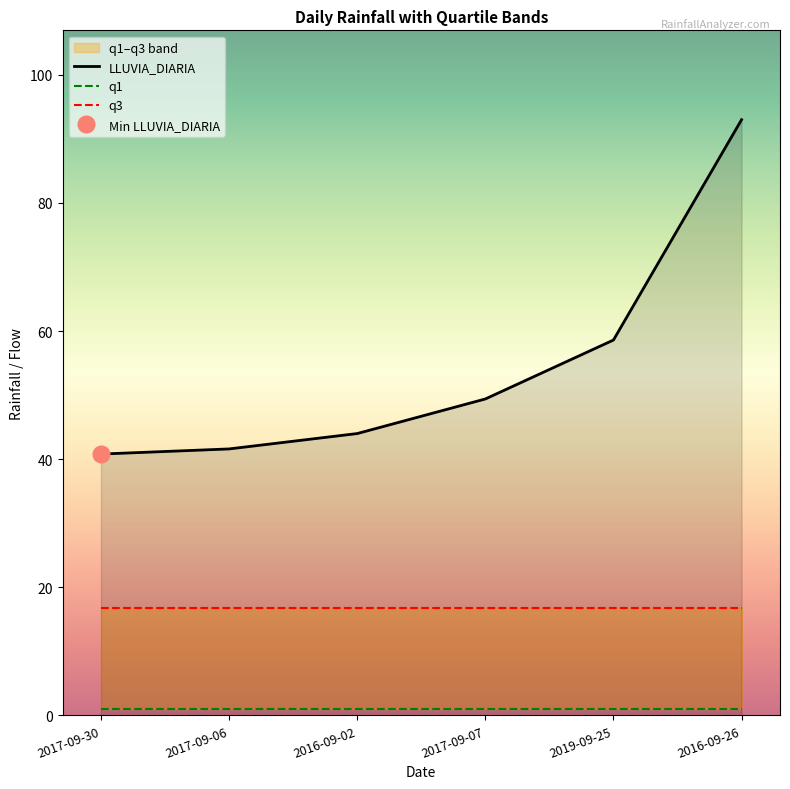

Between 2017-09-06 and 2016-09-26, which series saw the biggest shift?

LLUVIA_DIARIA